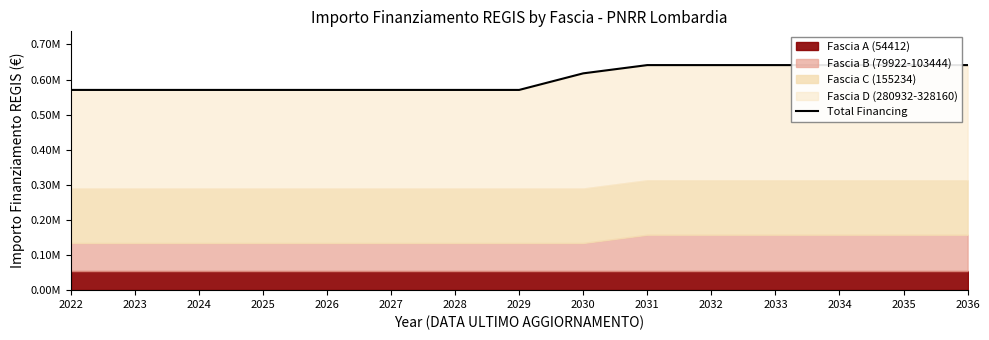

What is the ratio of the value at 2025 to the value at 2029?

1.0